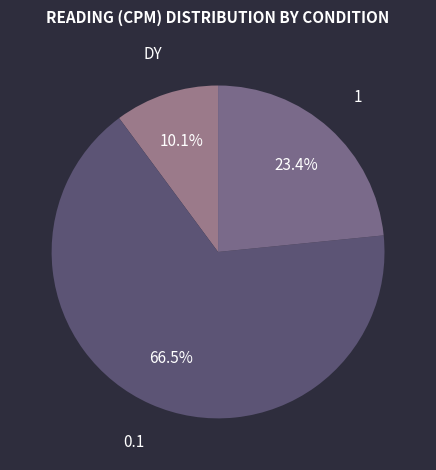

Rank the categories by value from highest to lowest.

0.1, 1, DY